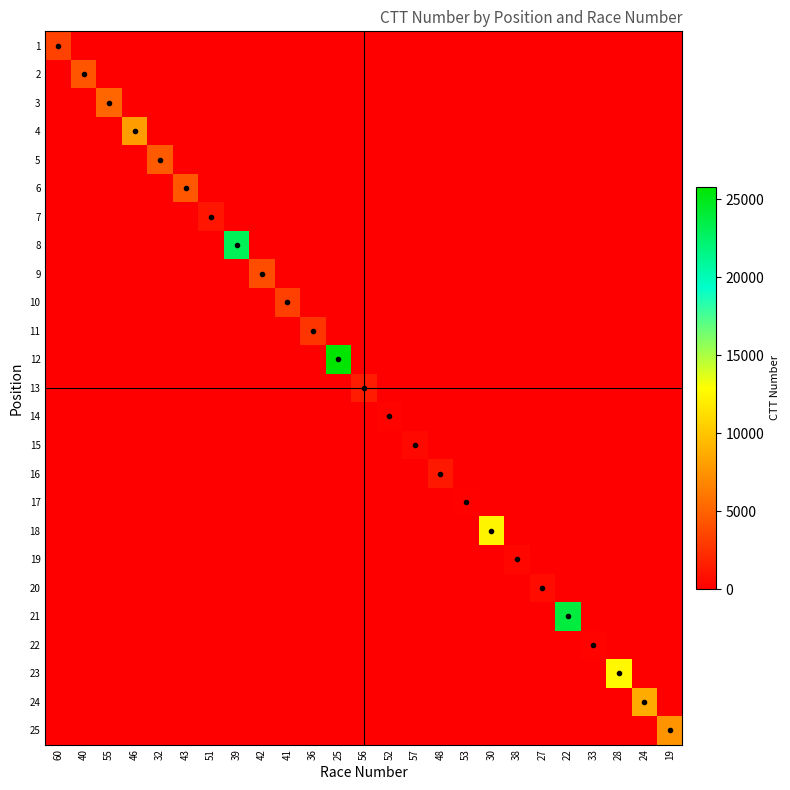

What is the total value across all series at 51?

1161